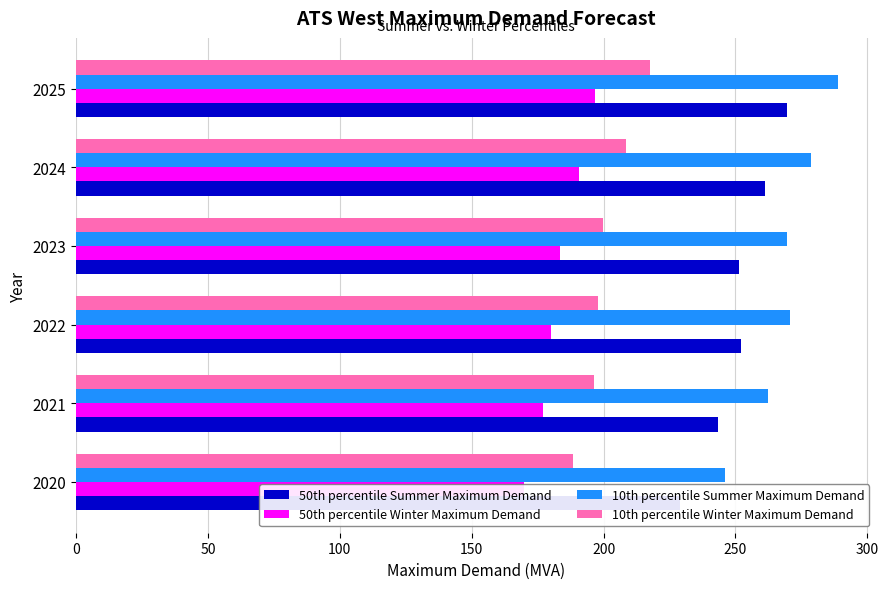

How many data points in 10th percentile Summer Maximum Demand are less than 270?

3